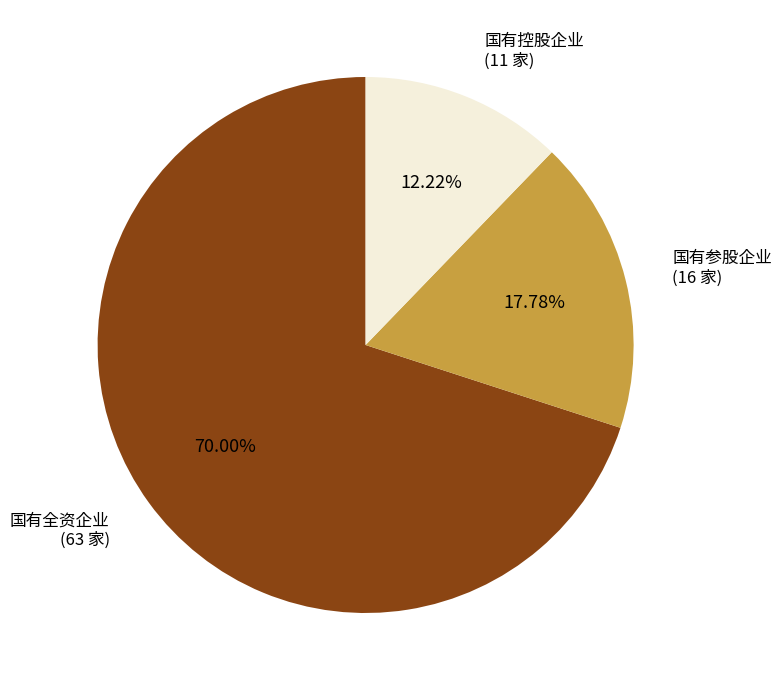

How many segments does this pie chart have?

3